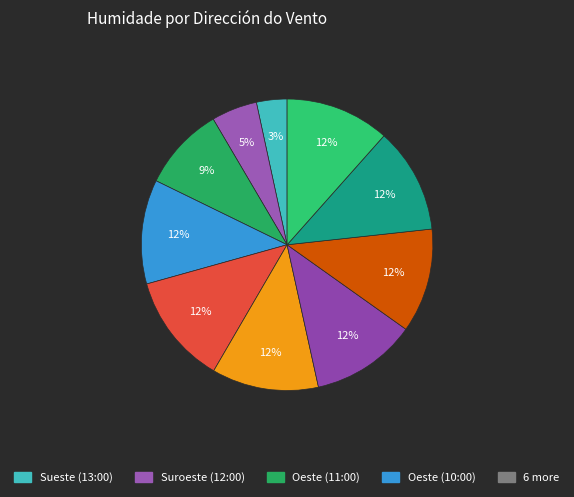

Rank the categories by value from highest to lowest.

Calma (09:00), Calma (08:00), Calma (07:00), Este (05:00), Oeste (10:00), Este (06:00), Nordeste (04:00), Oeste (11:00), Suroeste (12:00), Sueste (13:00)